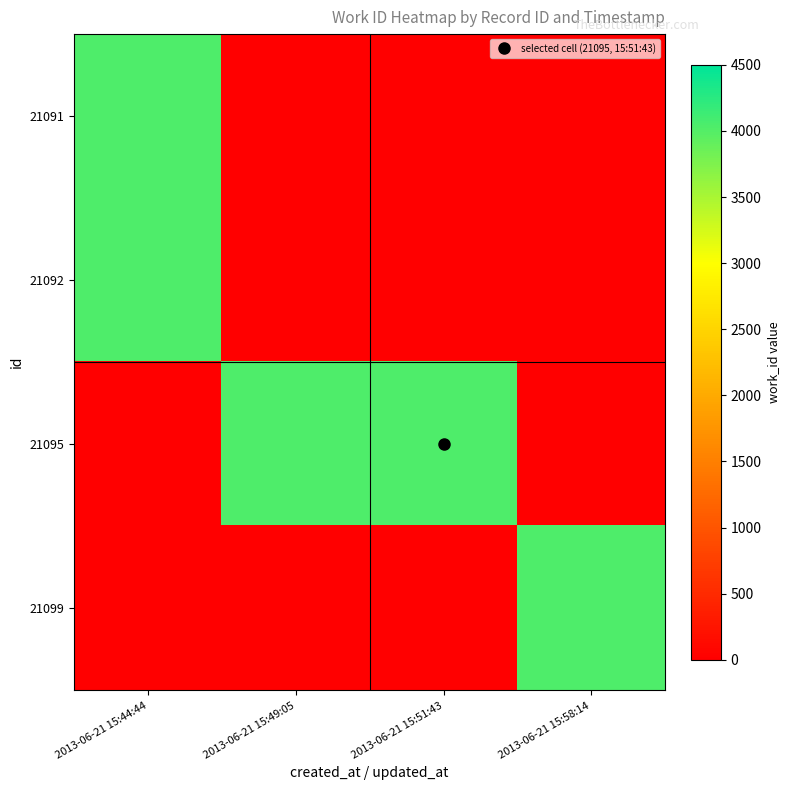

Reading left to right, list all the values displayed in this chart.

21091: 2013-06-21 15:44:44=4040	2013-06-21 15:49:05=0	2013-06-21 15:51:43=0	2013-06-21 15:58:14=0
21092: 2013-06-21 15:44:44=4040	2013-06-21 15:49:05=0	2013-06-21 15:51:43=0	2013-06-21 15:58:14=0
21095: 2013-06-21 15:44:44=0	2013-06-21 15:49:05=4040	2013-06-21 15:51:43=4040	2013-06-21 15:58:14=0
21099: 2013-06-21 15:44:44=0	2013-06-21 15:49:05=0	2013-06-21 15:51:43=0	2013-06-21 15:58:14=4040